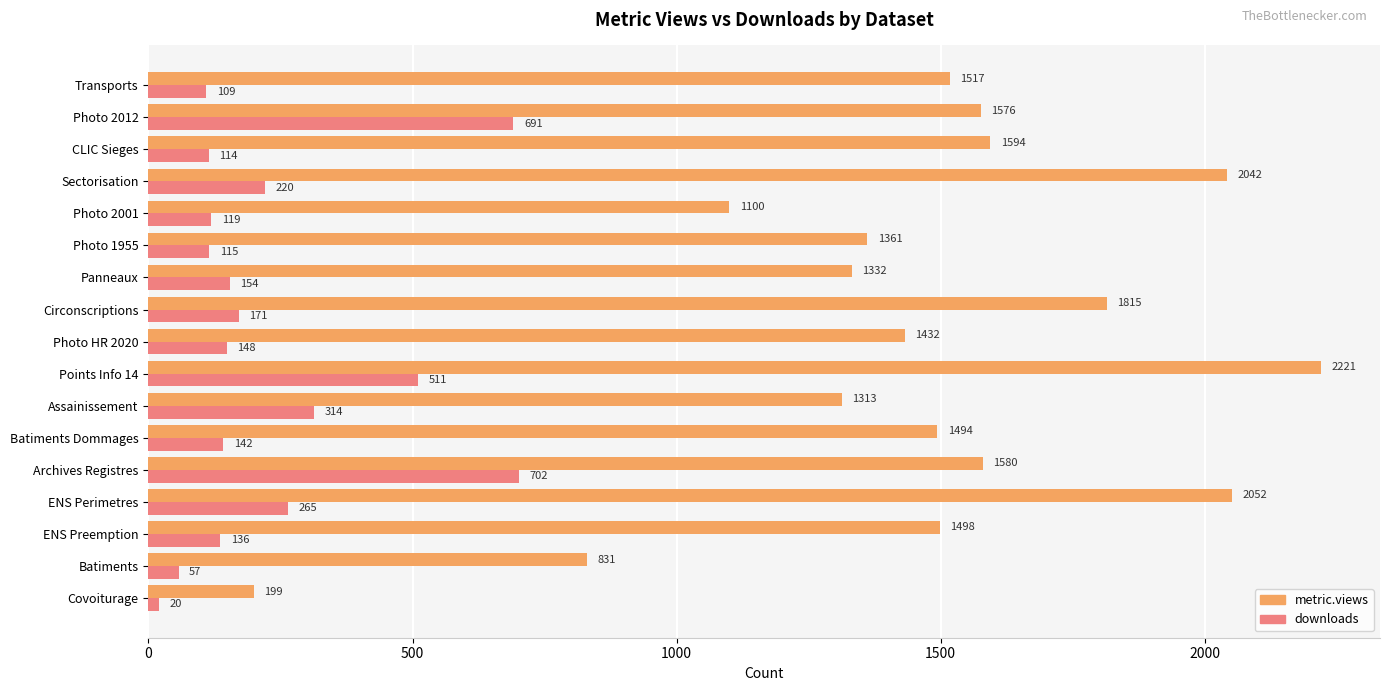

At how many categories does at least one series exceed 2210?

1